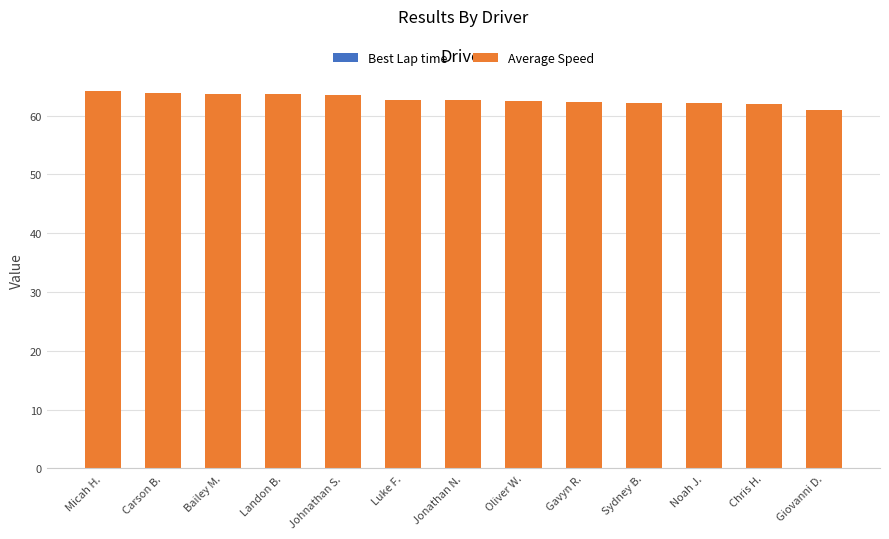

Is it true that Best Lap time equals 12.2 at Giovanni D.?

False